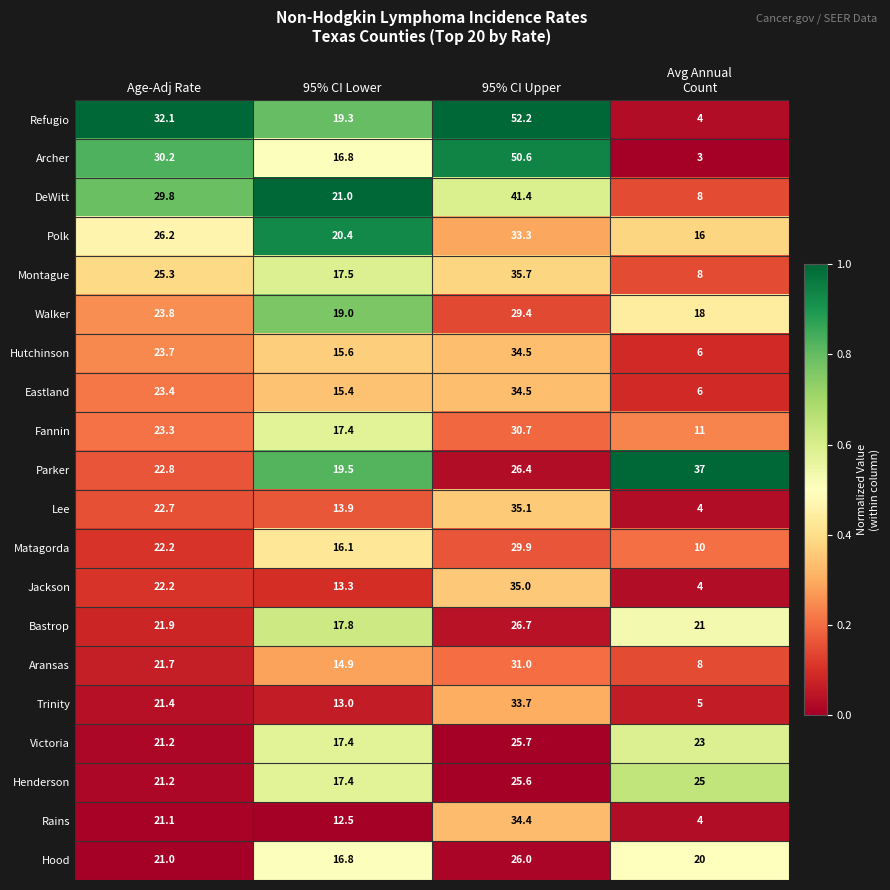

What is the total value across all series at Avg Annual
Count?

241.0